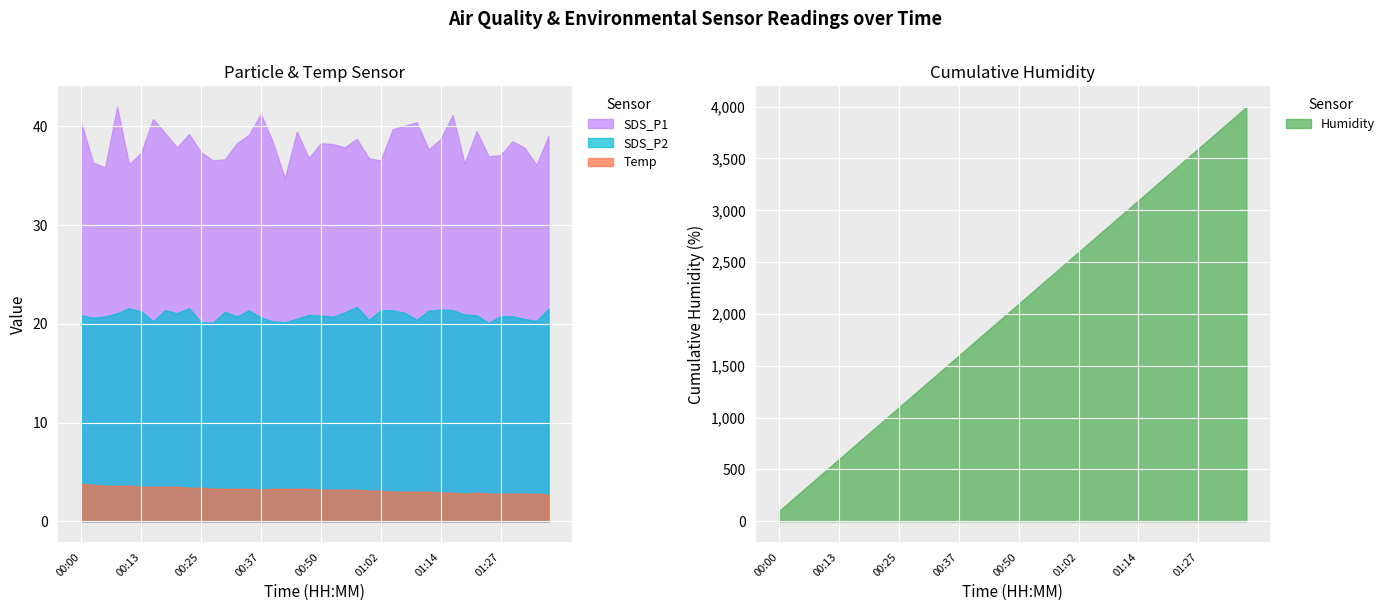

True or false: SDS_P1 and Temp intersect in this chart.

False